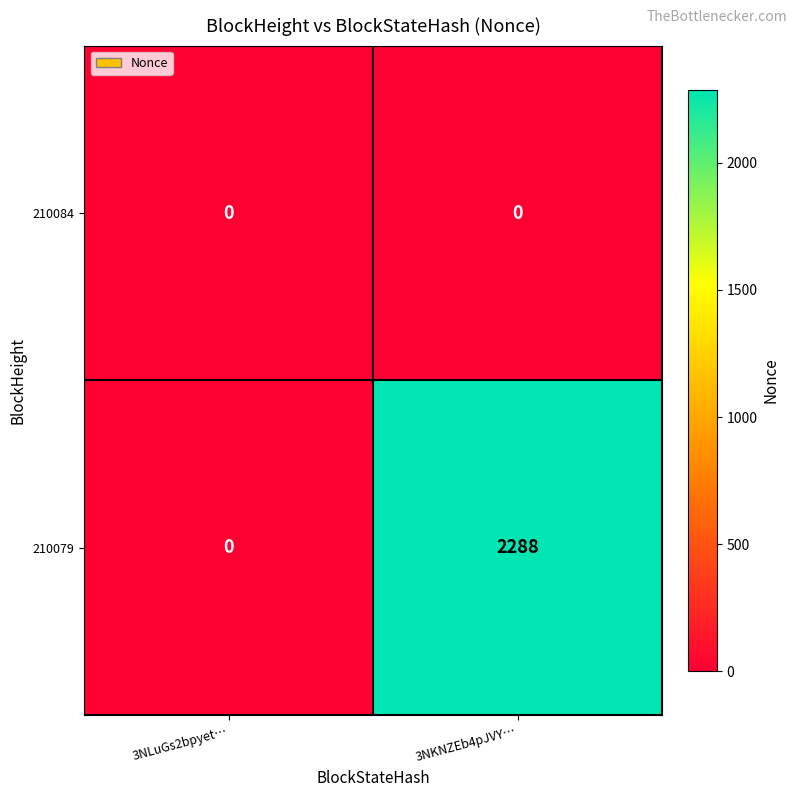

Rank the series by their average value, from lowest to highest.

210084, 210079